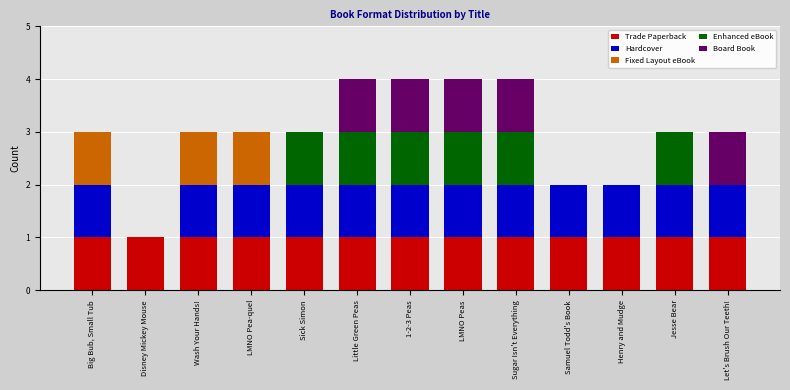

What is the total value across all series at Little Green Peas?

4